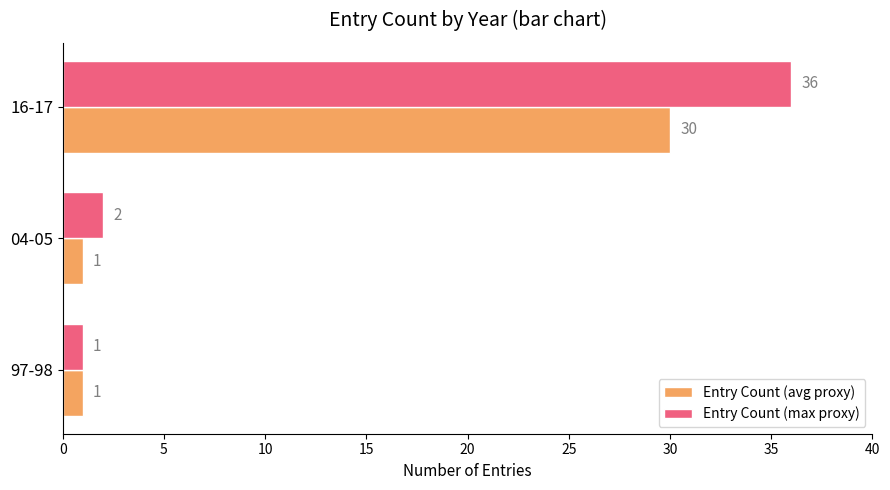

Rank the series by their average value, from lowest to highest.

Entry Count (avg proxy), Entry Count (max proxy)